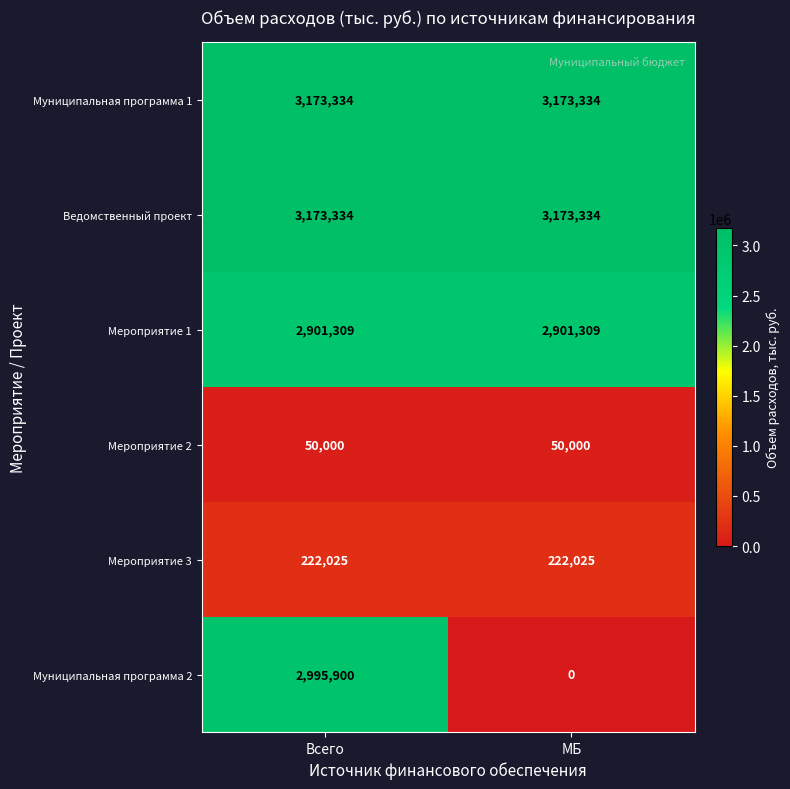

What is the greatest value displayed?

3173334